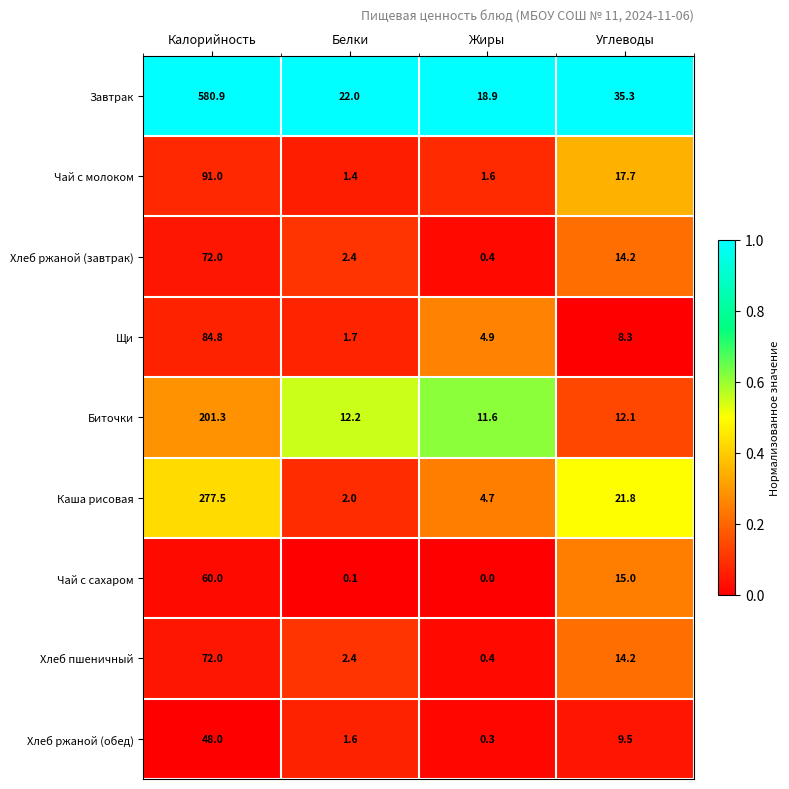

At which label is Каша рисовая closest to 139?

Углеводы